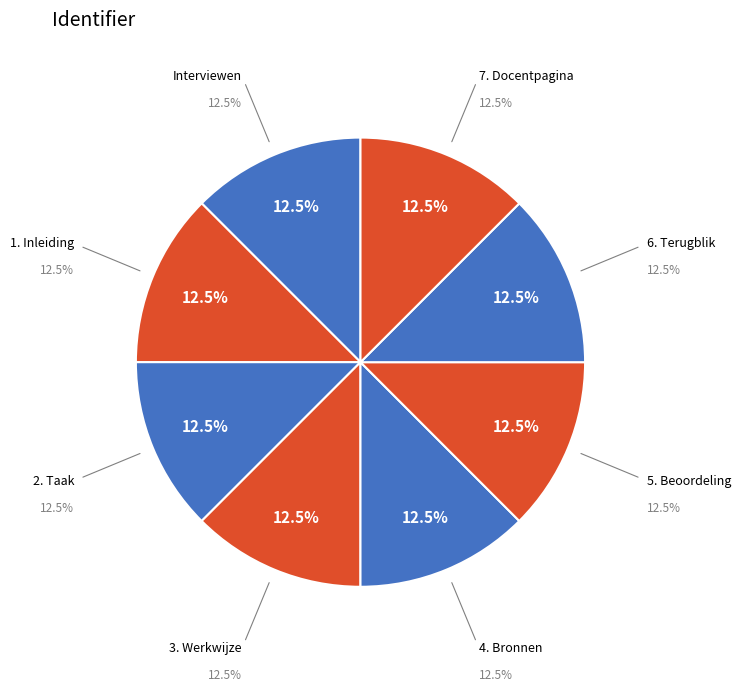

Does 1. Inleiding account for over 50% of the chart?

No